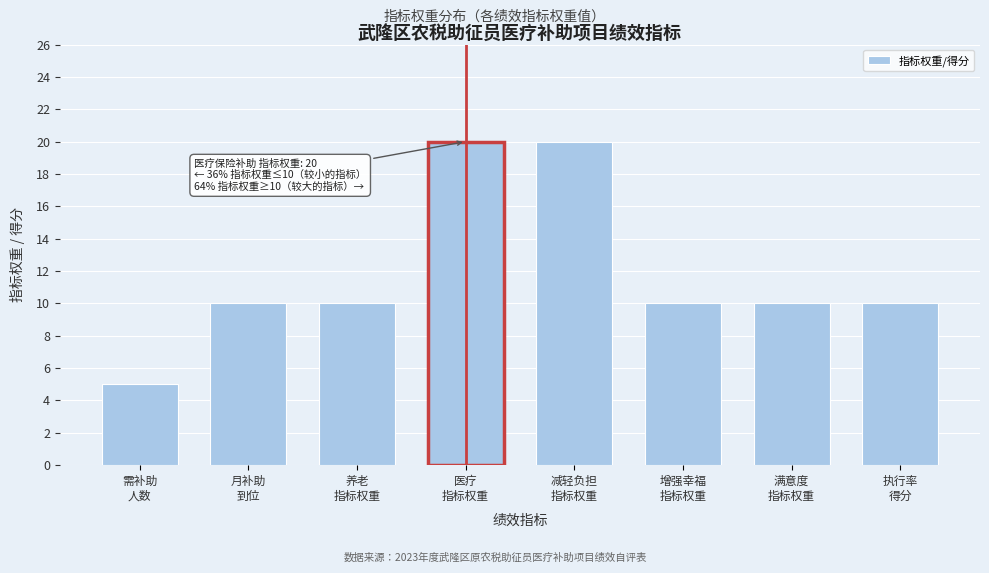

Reading left to right, transcribe all the data shown in this chart.

5	10	10	20	20	10	10	10